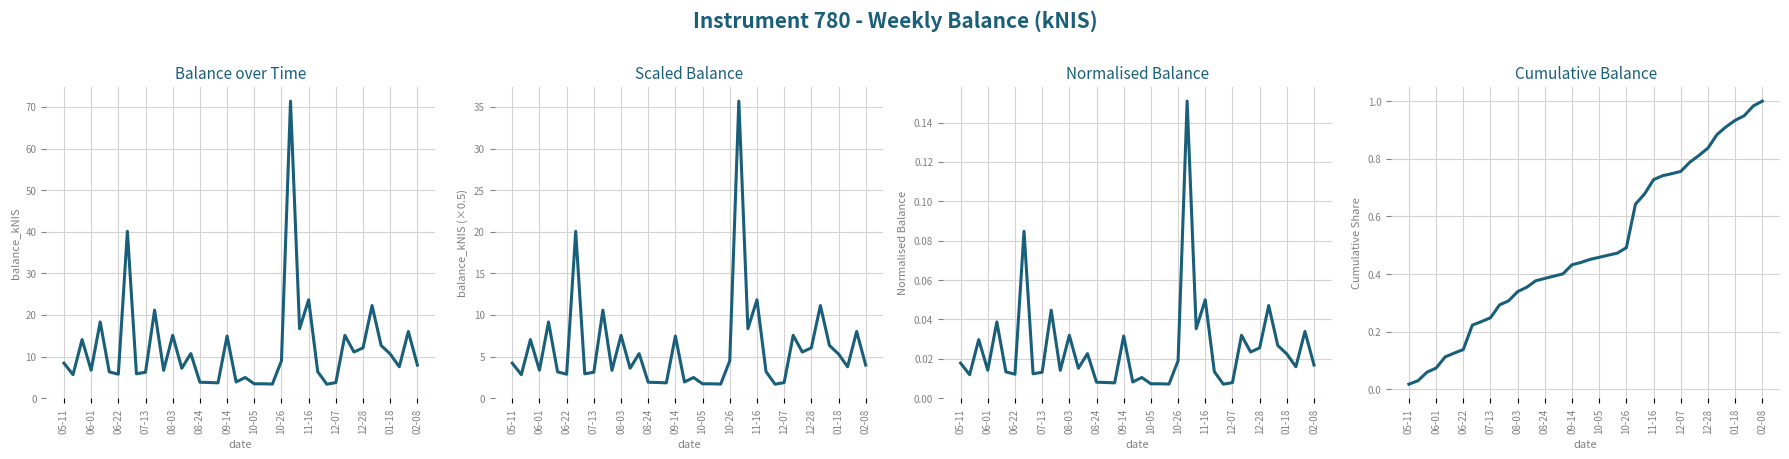

What is the lowest value of the Balance over Time series?

3.4